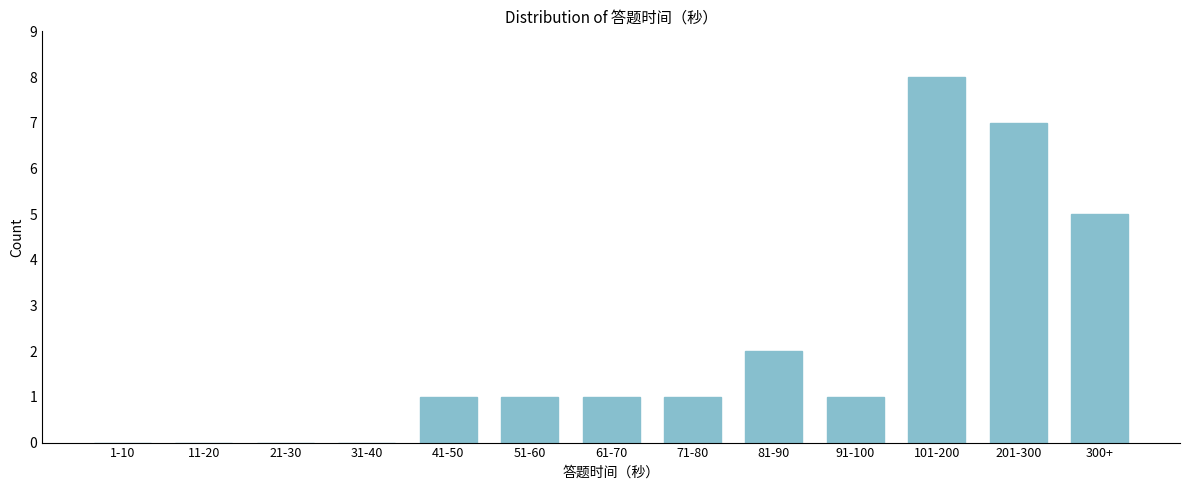

Reading right to left, what are all the values shown in this chart?

300+=5	201-300=7	101-200=8	91-100=1	81-90=2	71-80=1	61-70=1	51-60=1	41-50=1	31-40=0	21-30=0	11-20=0	1-10=0